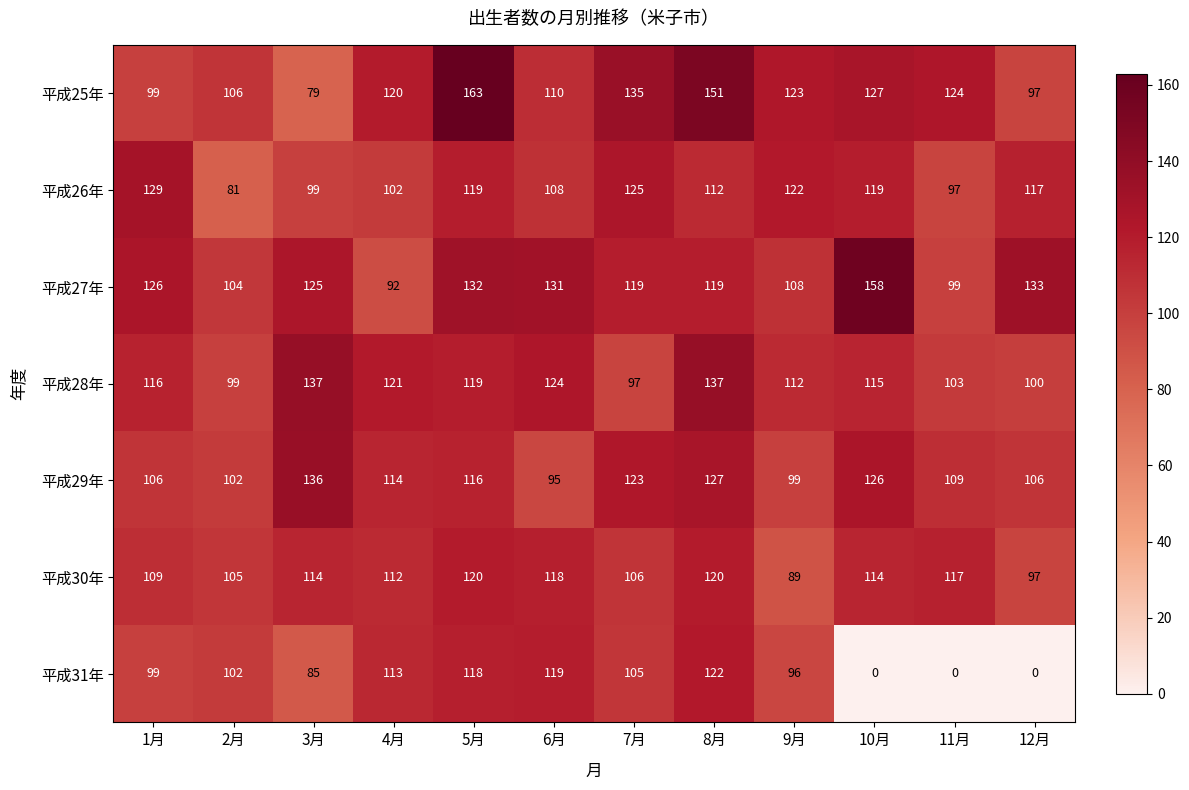

Between 1月 and 5月, which series saw the biggest shift?

平成25年